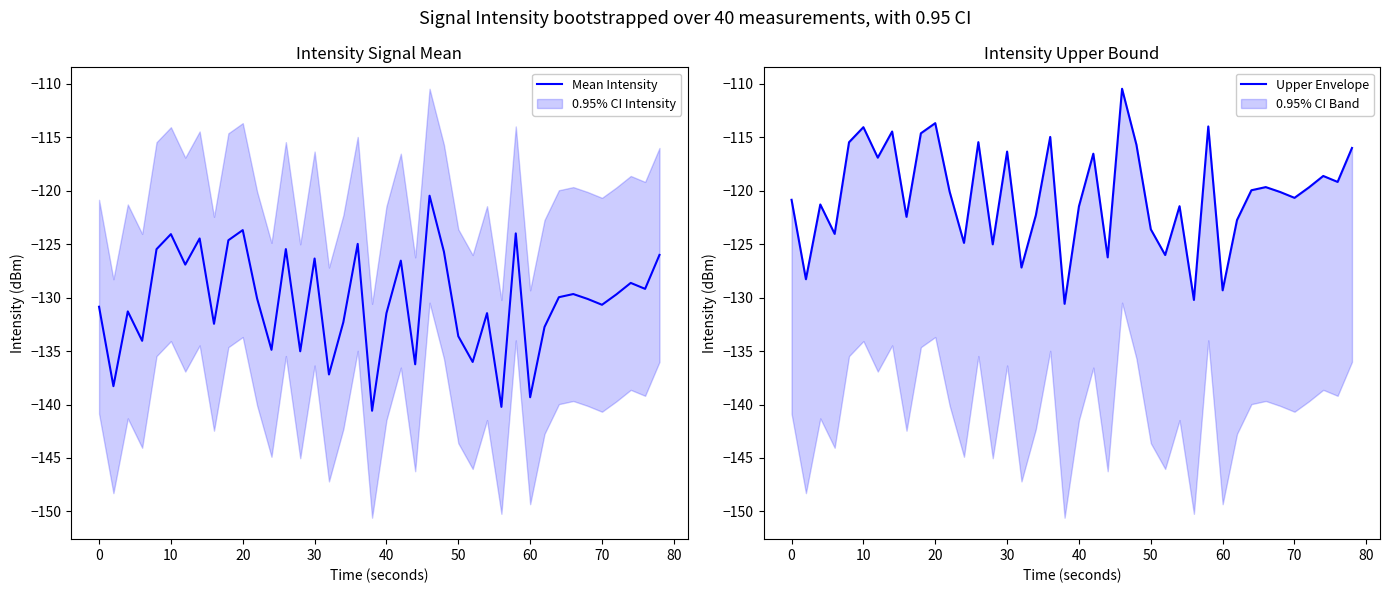

Reading right to left, extract all data points from this chart.

Mean Intensity: -126.0	-129.2	-128.6	-129.7	-130.7	-130.1	-129.7	-130.0	-132.7	-139.3	-124.0	-140.2	-131.5	-136.0	-133.6	-125.7	-120.5	-136.2	-126.5	-131.5	-140.6	-125.0	-132.3	-137.2	-126.4	-135.0	-125.5	-134.9	-130.1	-123.7	-124.6	-132.5	-124.5	-126.9	-124.1	-125.5	-134.0	-131.3	-138.3	-130.9
Upper Envelope: -116.0	-119.2	-118.6	-119.7	-120.7	-120.1	-119.7	-120.0	-122.7	-129.3	-114.0	-130.2	-121.5	-126.0	-123.6	-115.7	-110.5	-126.2	-116.5	-121.5	-130.6	-115.0	-122.3	-127.2	-116.4	-125.0	-115.5	-124.9	-120.1	-113.7	-114.6	-122.5	-114.5	-116.9	-114.1	-115.5	-124.0	-121.3	-128.3	-120.9